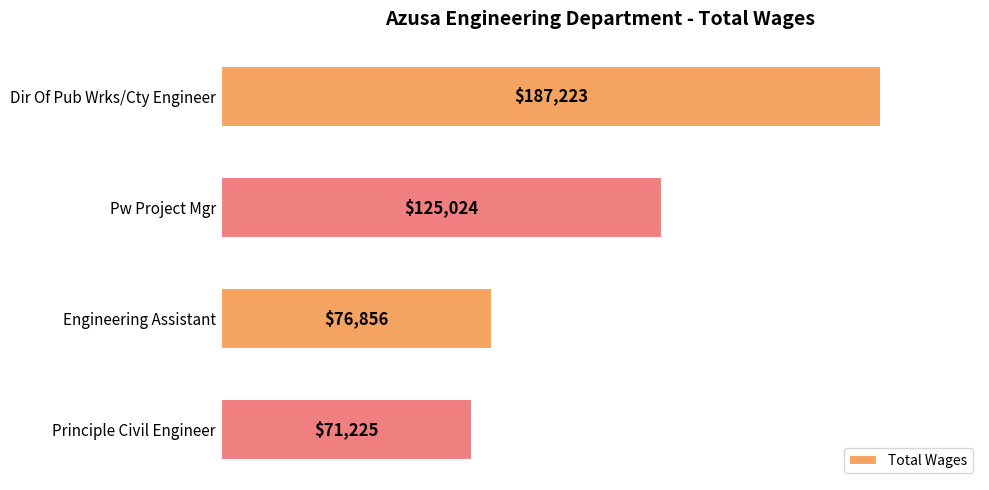

Where is the data nearest to the value 129224?

Pw Project Mgr